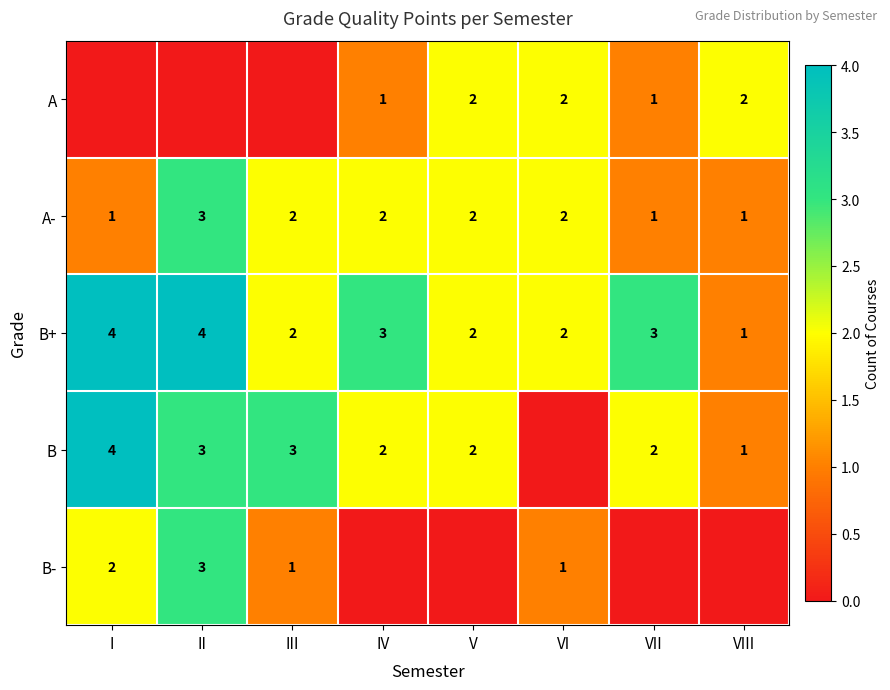

The value of B+ at I is 4. True or false?

True